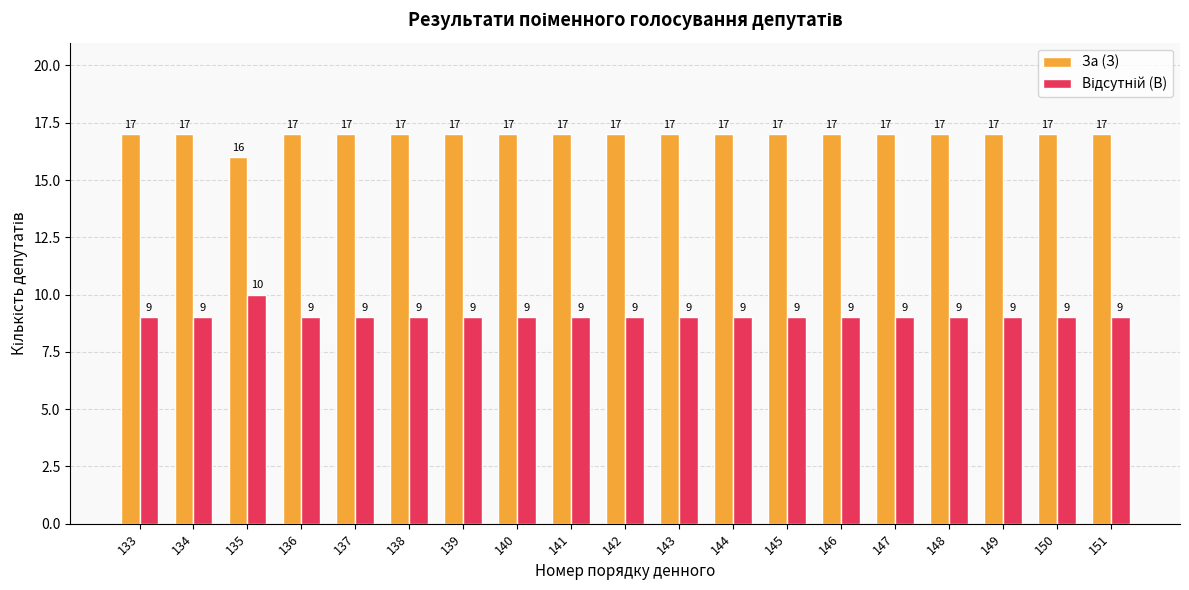

How many За (З) values are between 17 and 18?

18